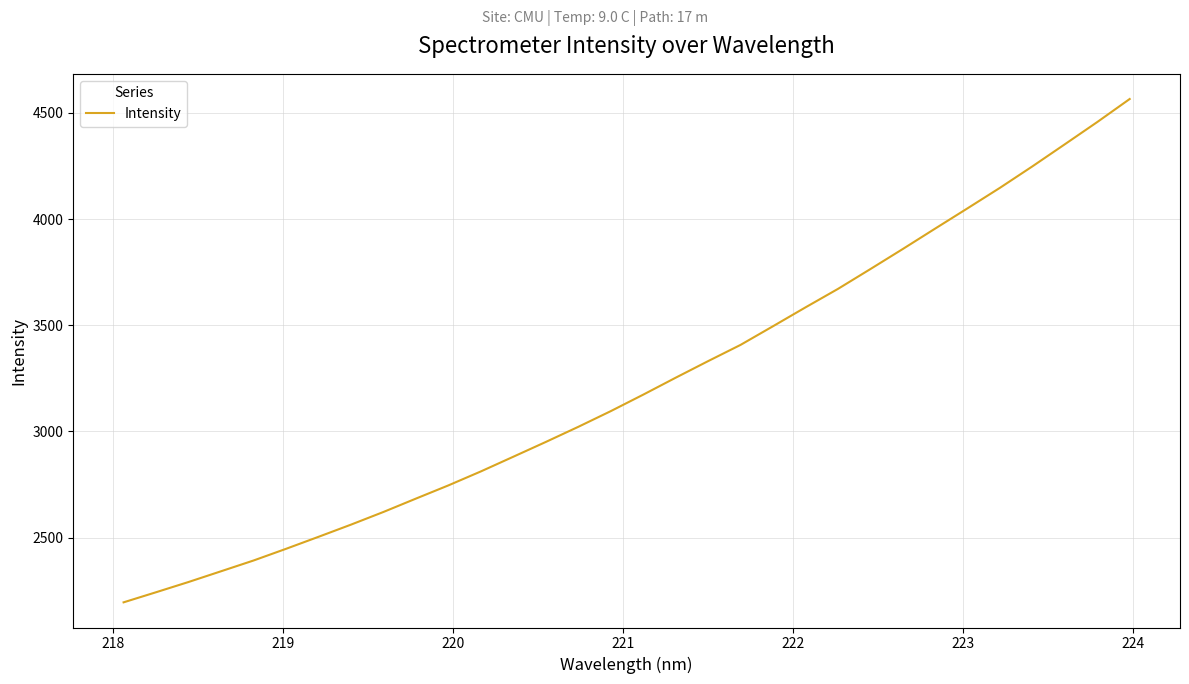

What is the difference between the second highest and minimum values?

2261.3